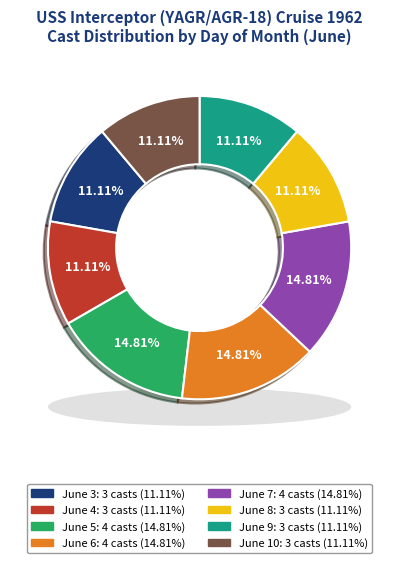

Count the number of slices in the pie.

8